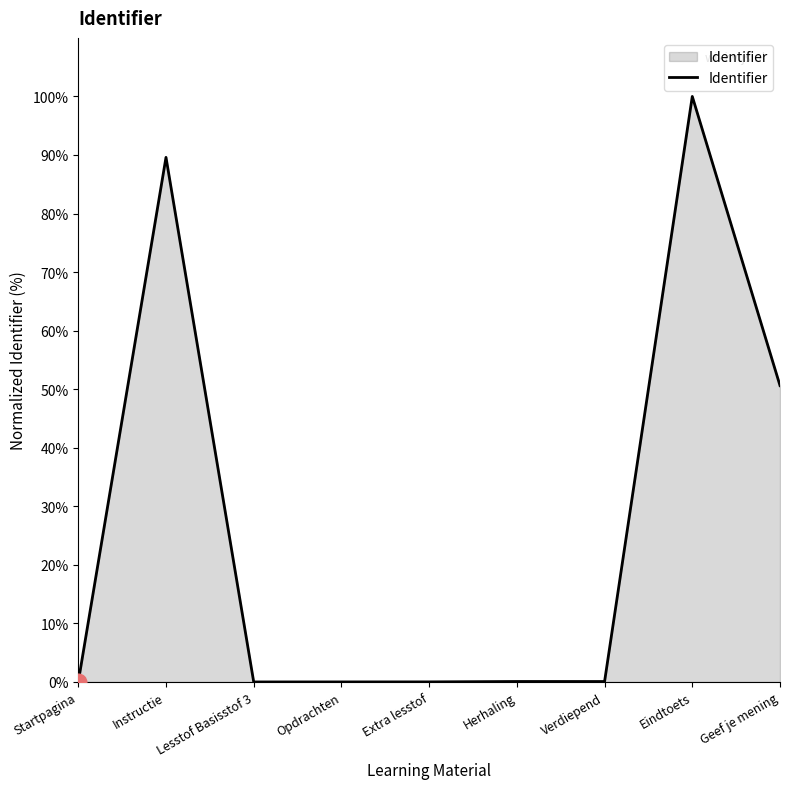

At which label is the value closest to 50?

Geef je mening